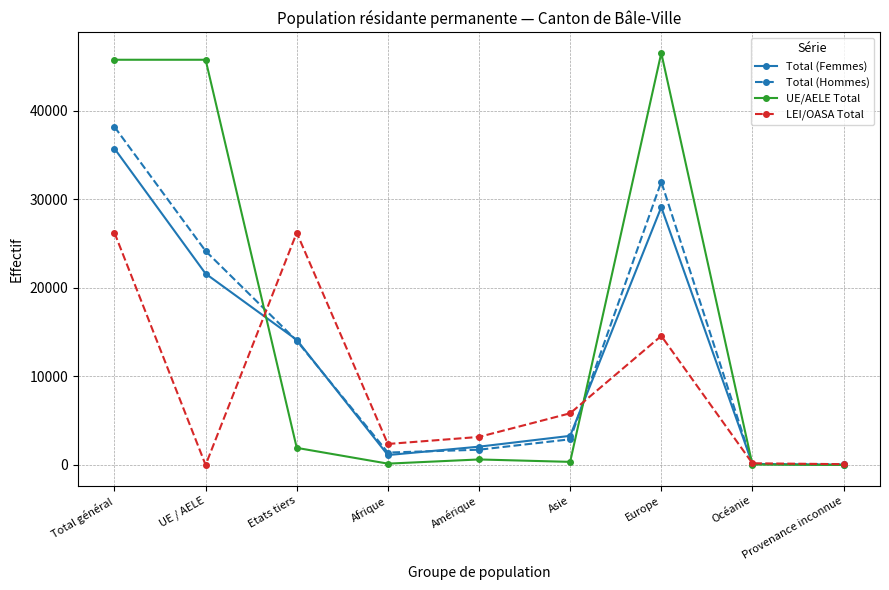

True or false: Total (Hommes) has a value of 14024 at Etats tiers.

True